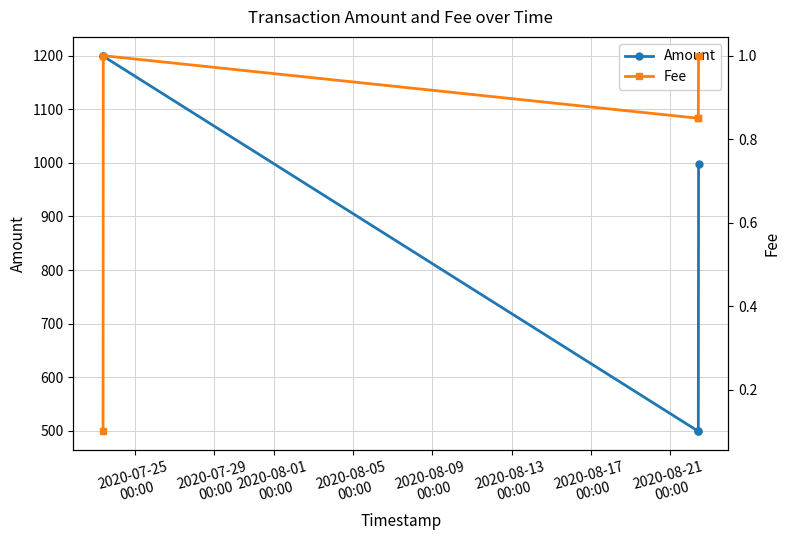

What is the value of the Amount point at the 2nd from the left?

1198.9